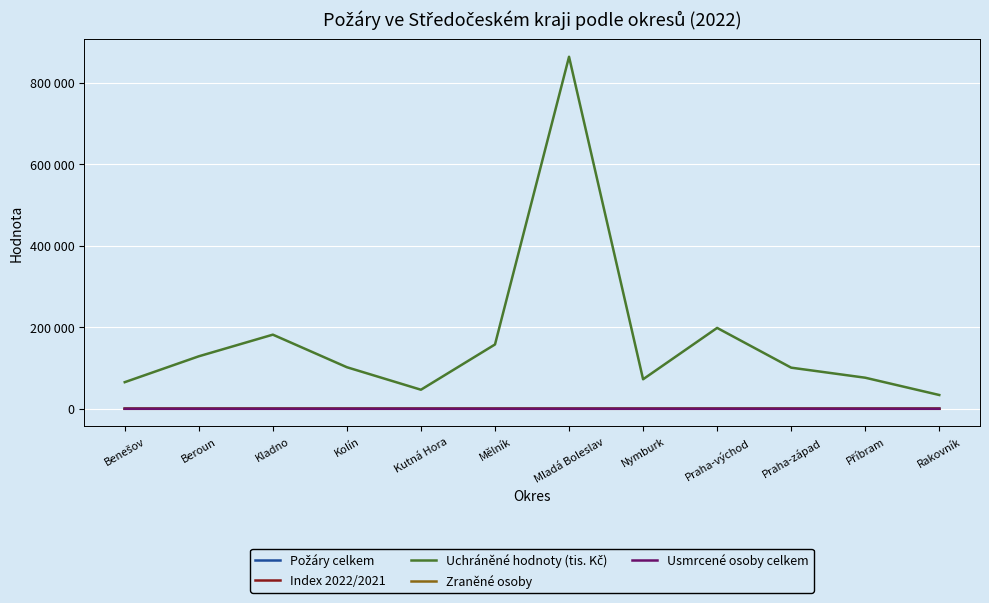

What is the lowest value of the Požáry celkem series?

115.0